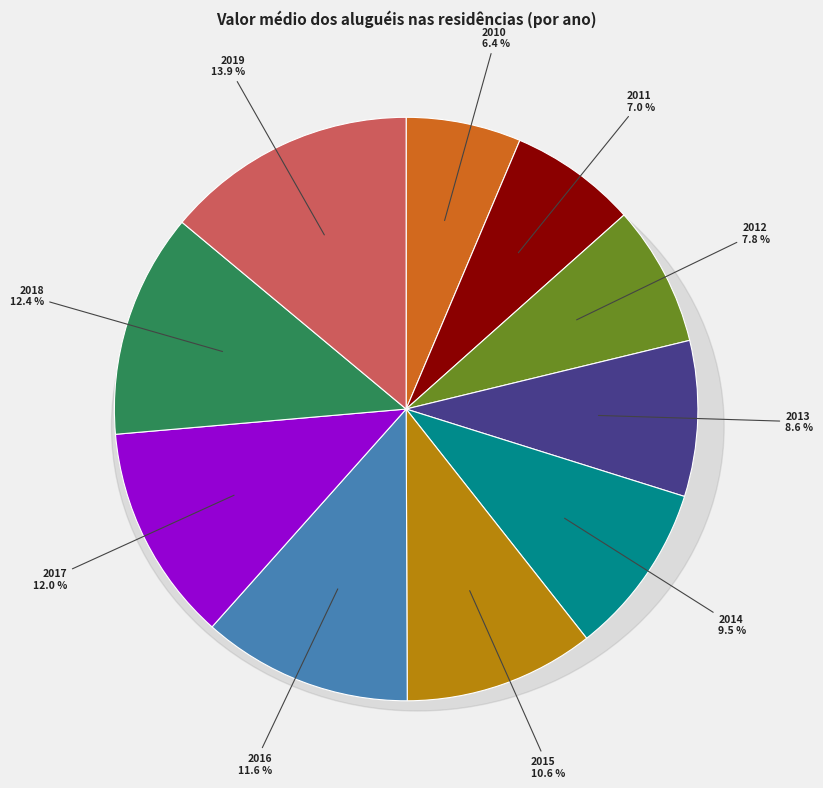

What percentage is the 2013 slice, to the nearest percent?

9%